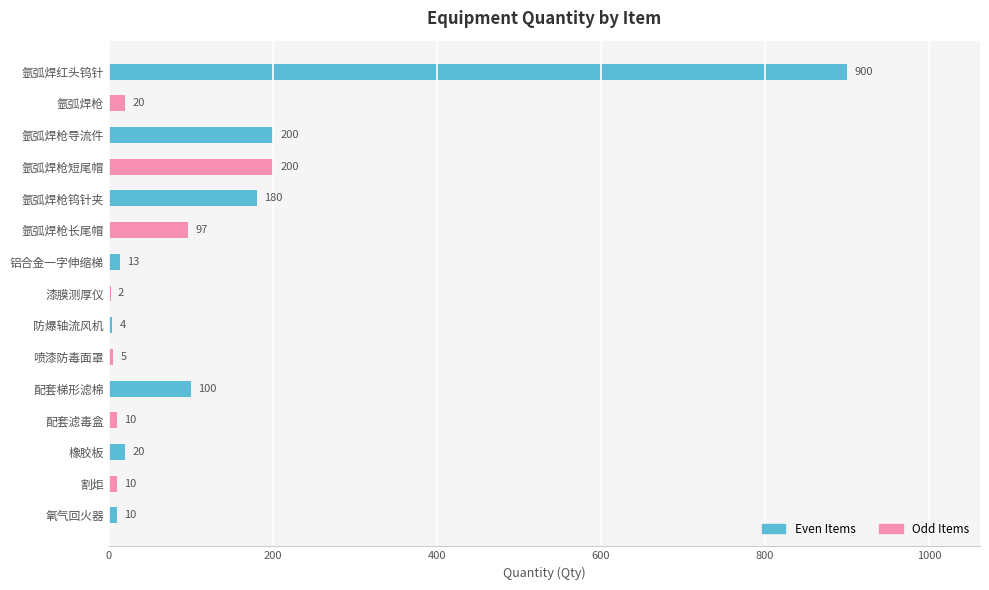

What is the sum of all values?

1771